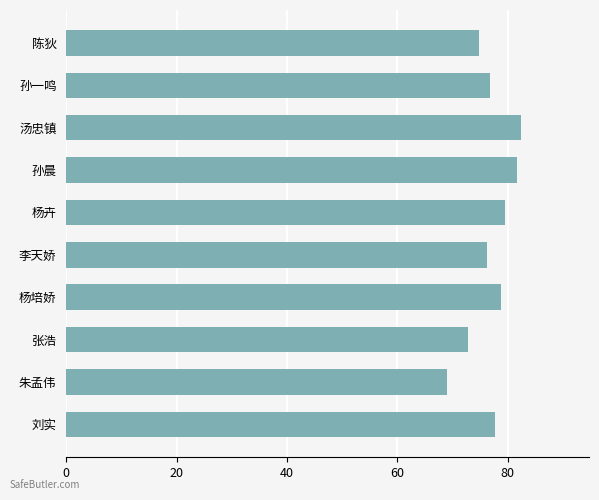

What is the difference between the second highest and second lowest values?

8.9